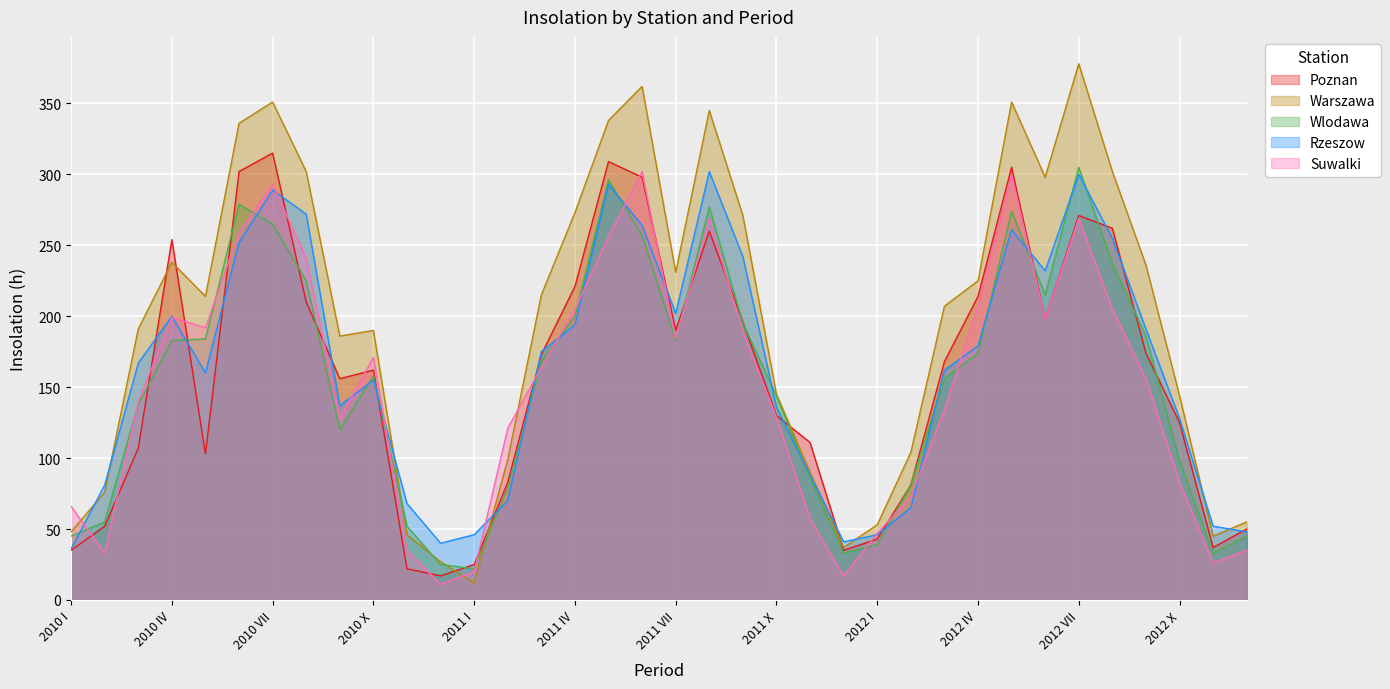

In Rzeszow, how many points are higher than both neighbors (excluding endpoints)?

7